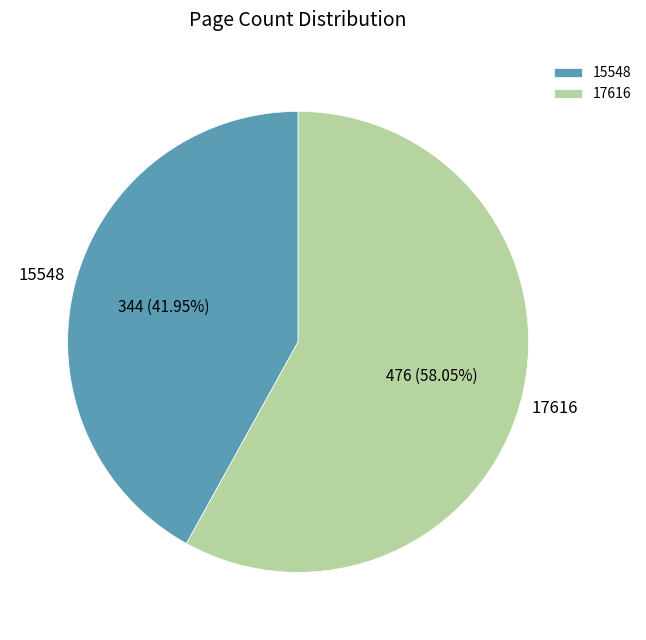

What percentage is the 17616 slice, to the nearest percent?

58%